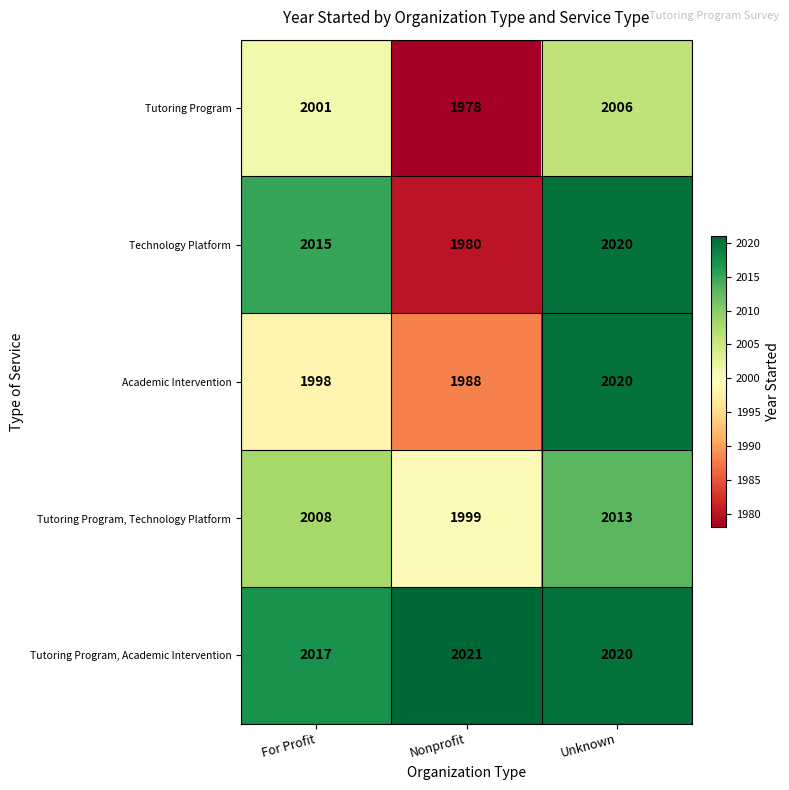

Where is Tutoring Program, Technology Platform nearest to the value 2006?

For Profit